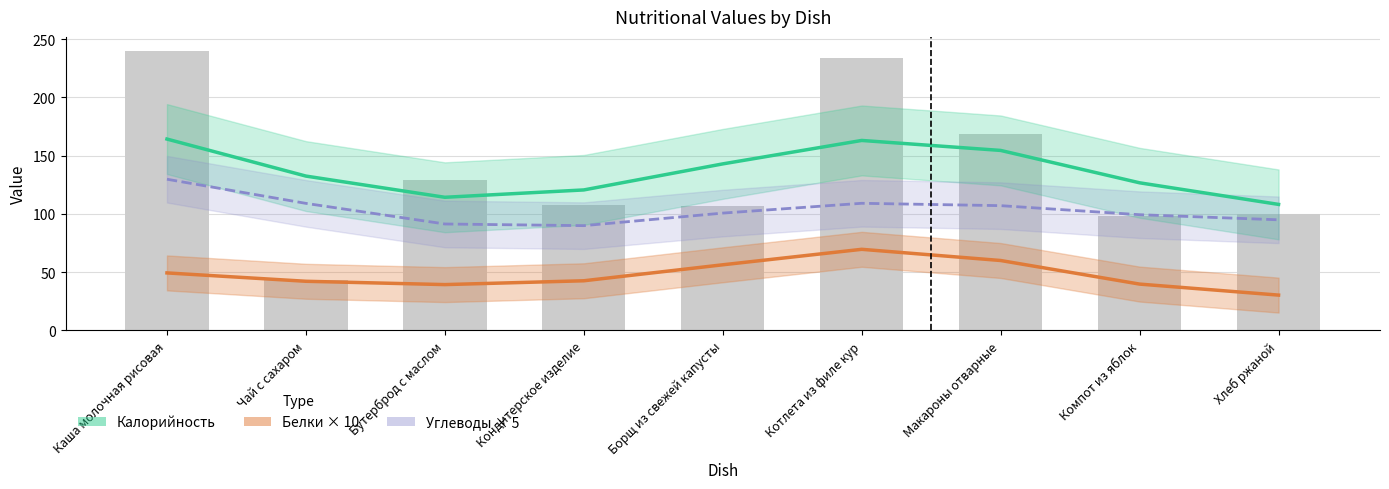

Reading left to right, what are all the values shown in this chart?

Калорийность: 164.3	132.5	114.3	120.6	143.0	163.1	154.5	126.7	108.2
Белки × 10: 49.4	42.2	39.3	42.6	56.3	69.6	60.0	39.8	30.3
Углеводы × 5: 129.8	109.1	91.4	89.9	100.7	109.1	107.1	99.3	95.0